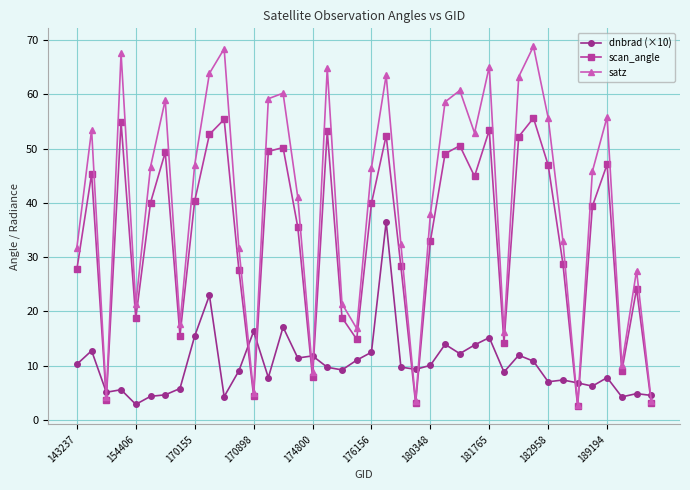

What is the sum of all scan_angle values?

1343.5